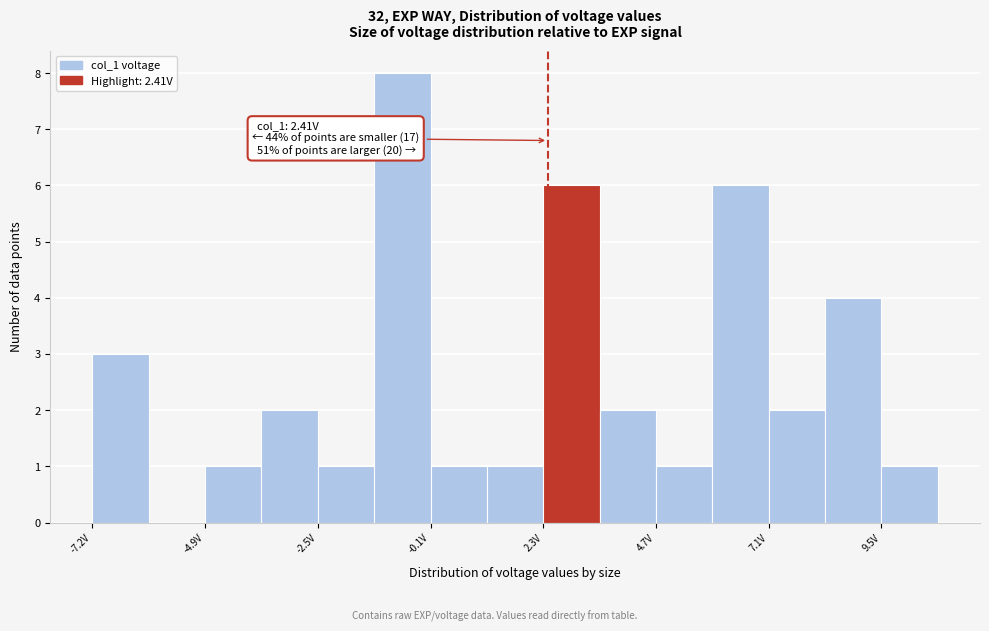

Read against the x-axis, roughly where is the centre of the tallest bar?

-0.5